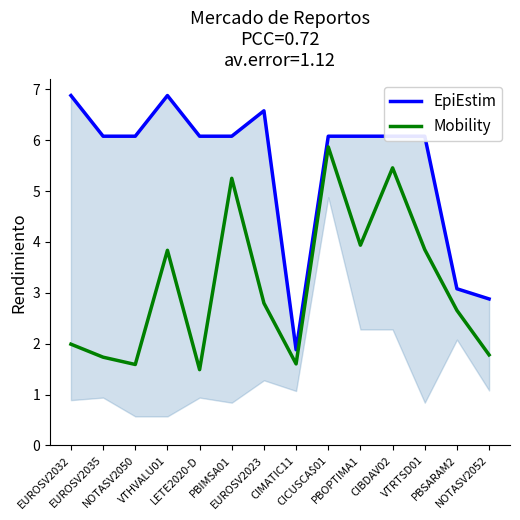

What is the sum of the EpiEstim values at EUROSV2035 and CICUSCA$01?

12.2